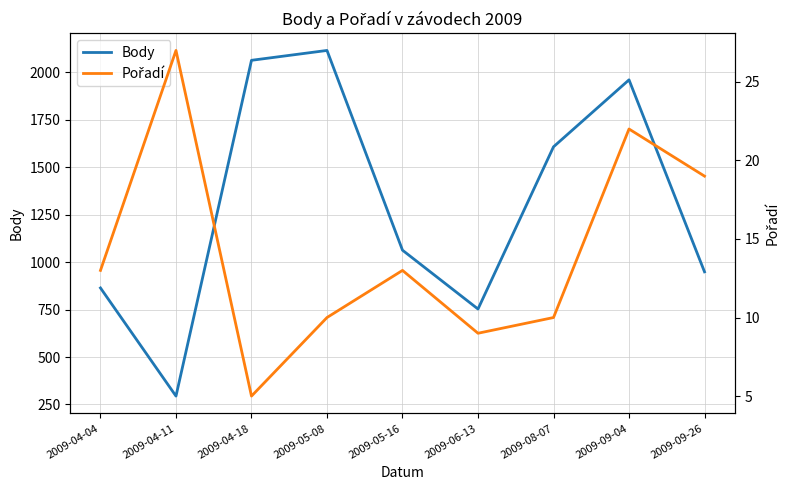

What is the label of the 4th point from the left?

2009-05-08